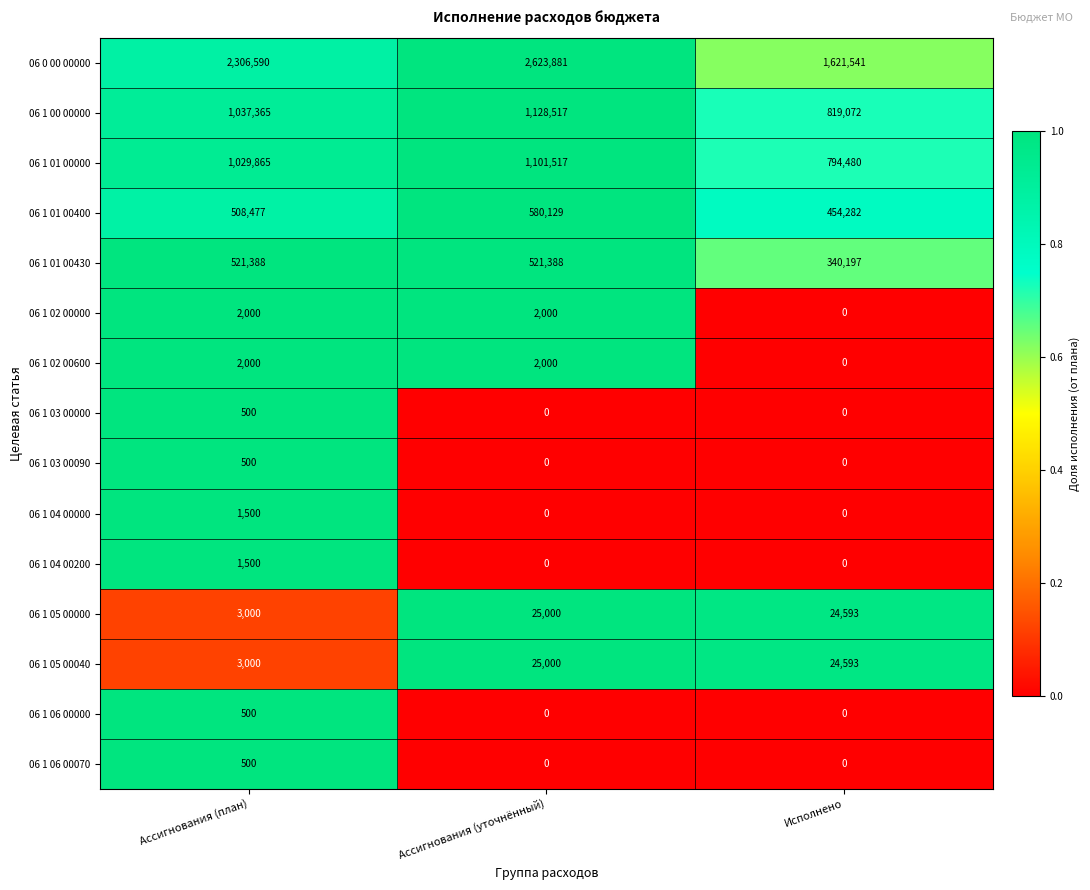

Which series has the largest total across all categories?

06 0 00 00000